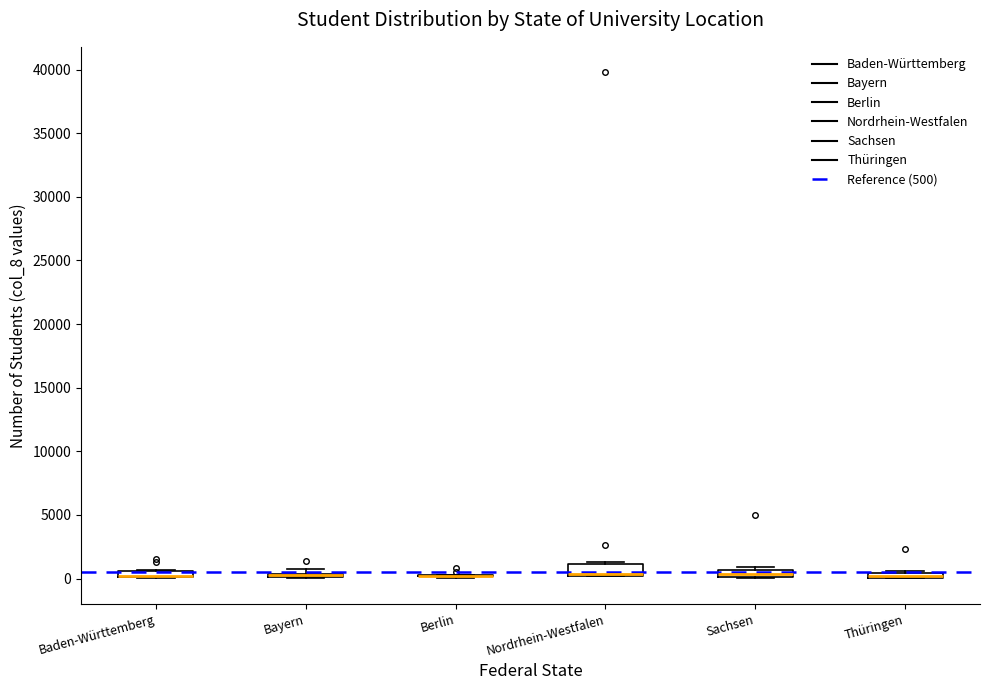

Where is the upper edge of the box for Thüringen on the y-axis? The values are not printed on the chart, so give them approximately, as read against the axis.

500